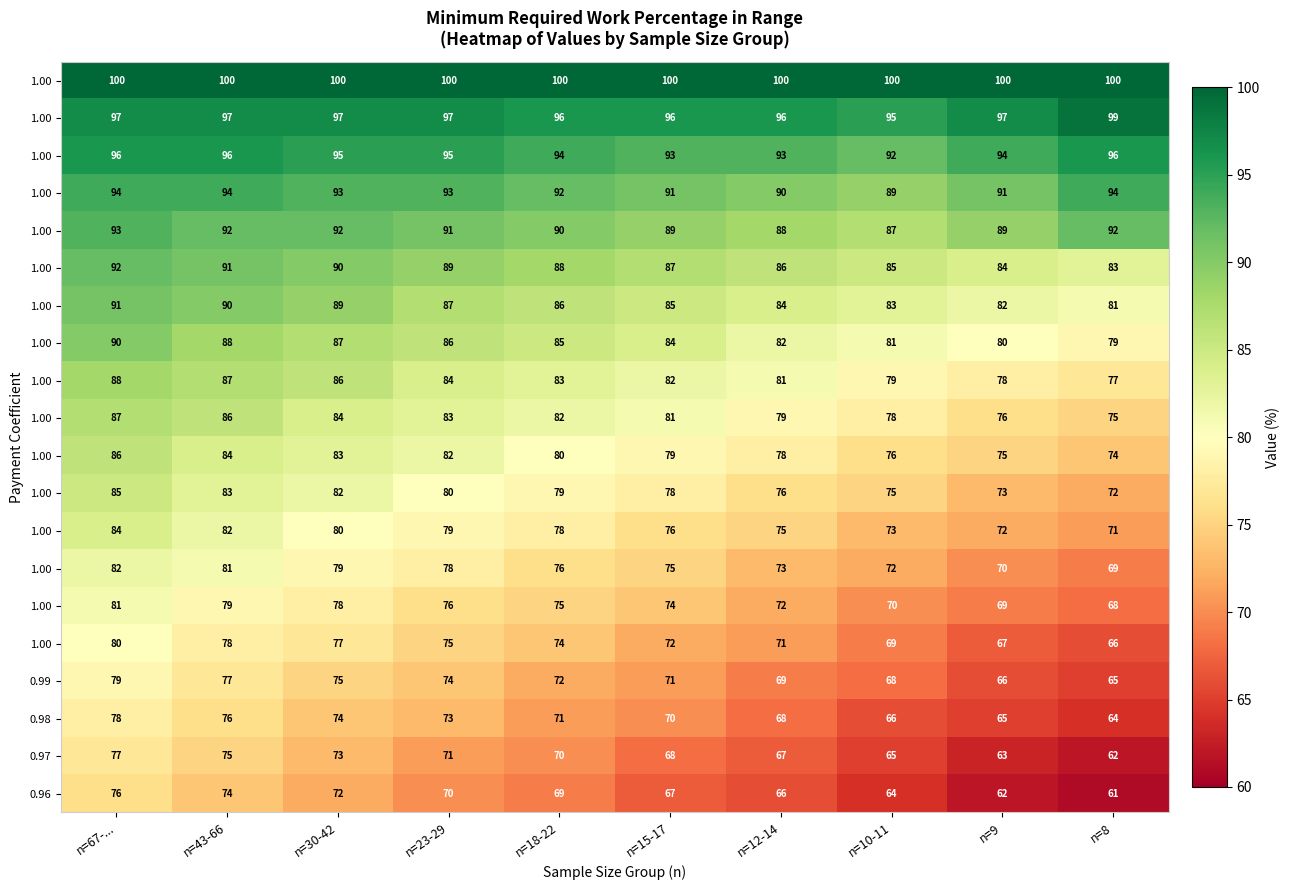

Which label corresponds to the largest value in the chart?

n=67-...